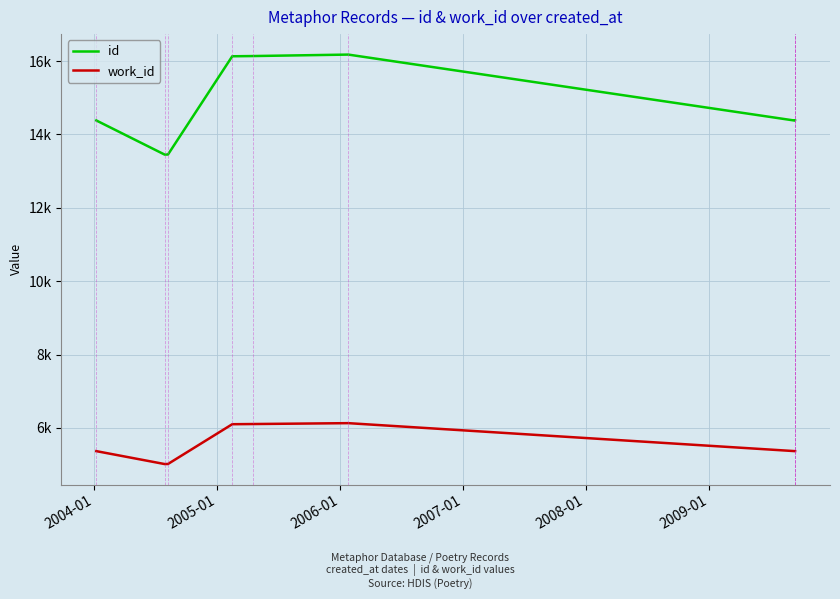

At how many categories does at least one series exceed 8921?

10